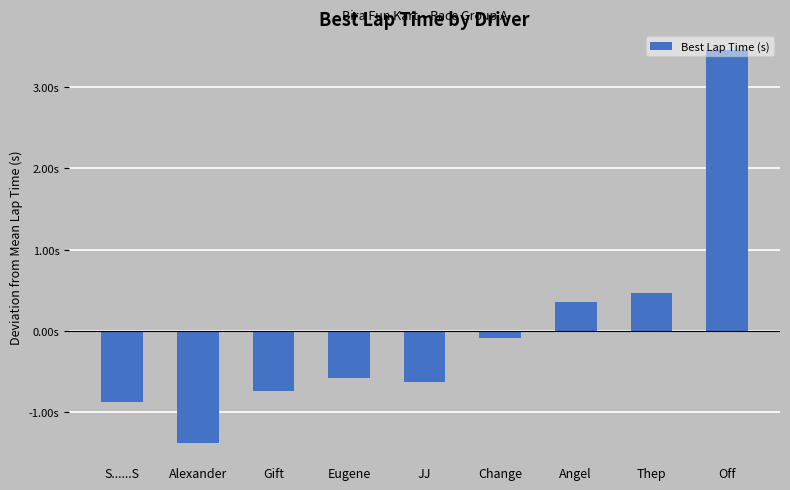

What is the approximate value at Change?

-0.1